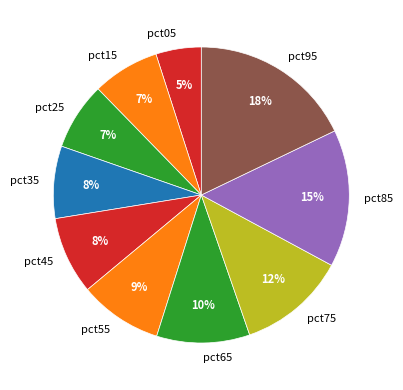

To the nearest percent, what percentage of the pie is pct15?

7%